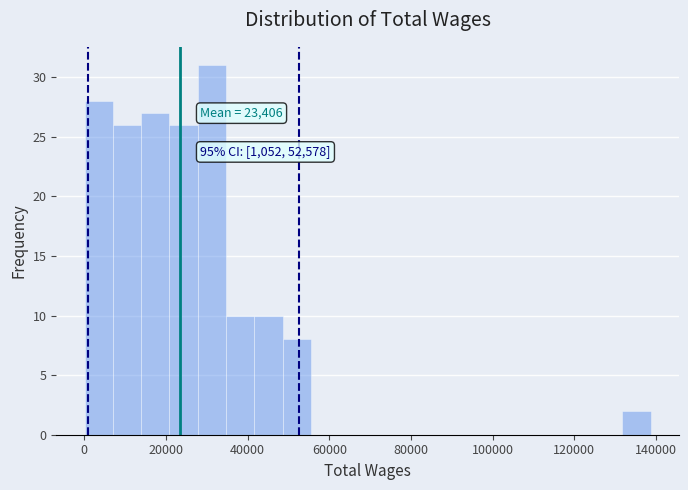

Read against the x-axis, roughly where is the centre of the tallest bar?

32000